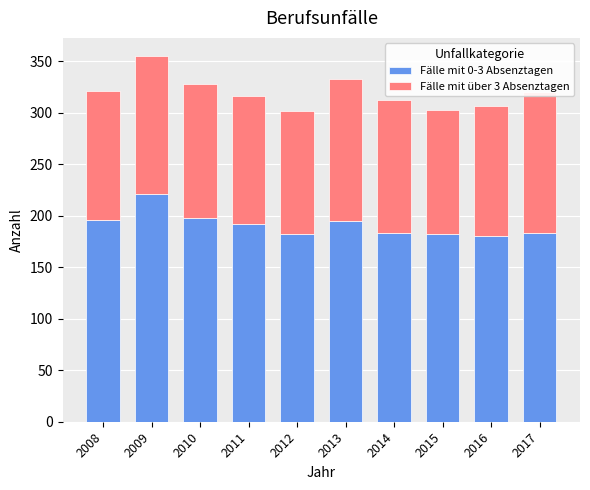

What is the sum of all Fälle mit 0-3 Absenztagen values?

1912